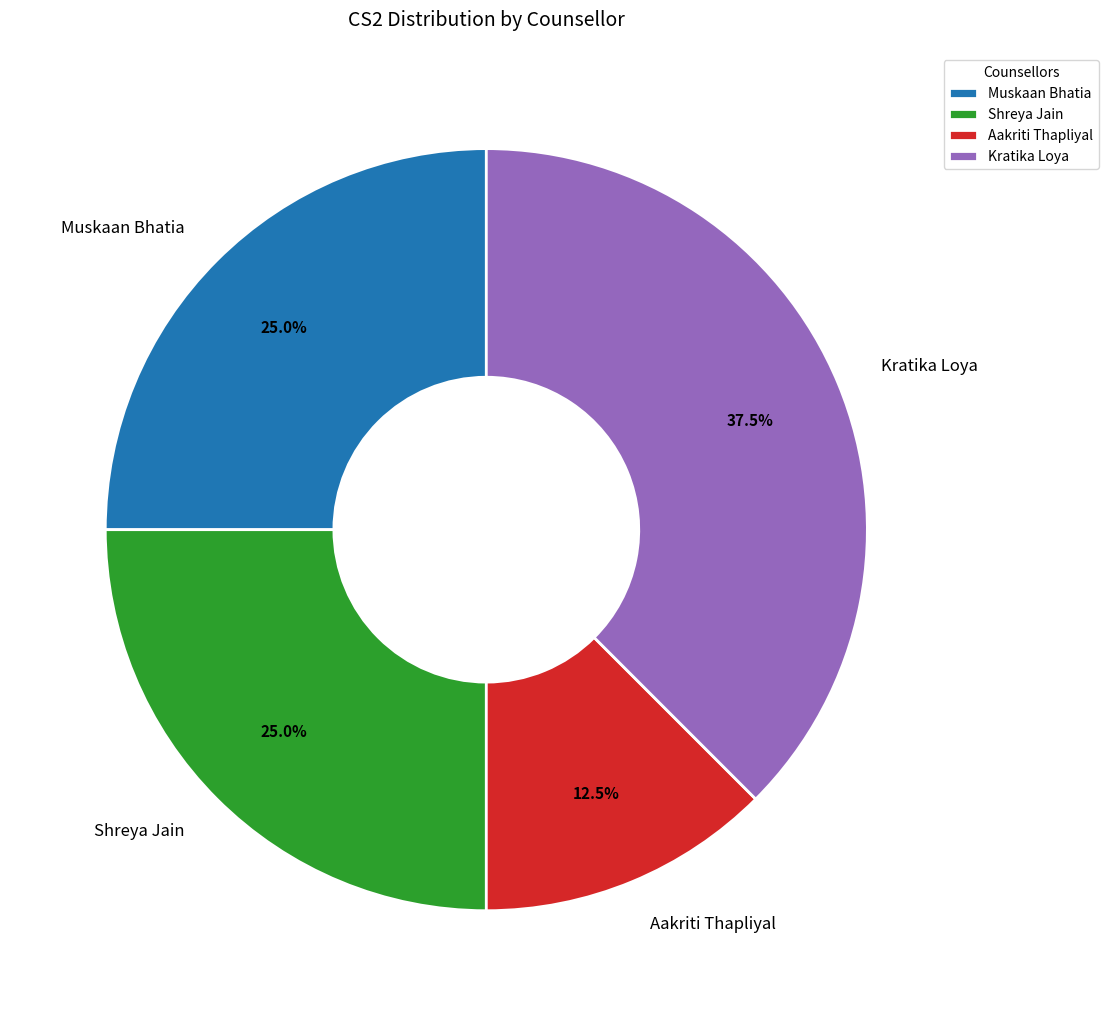

Does Muskaan Bhatia account for over 50% of the chart?

No